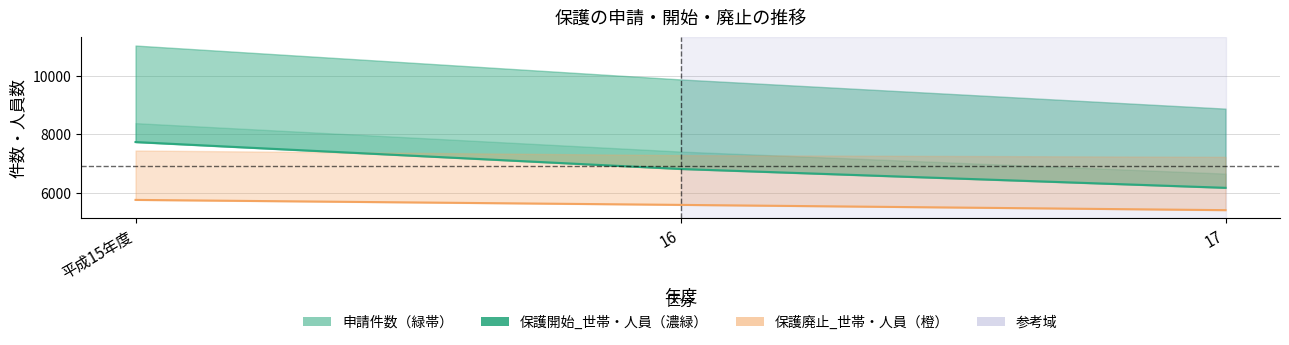

Is the value of 保護廃止_世帯 at 平成15年度 greater than the value of 保護開始_世帯 at 16?

No